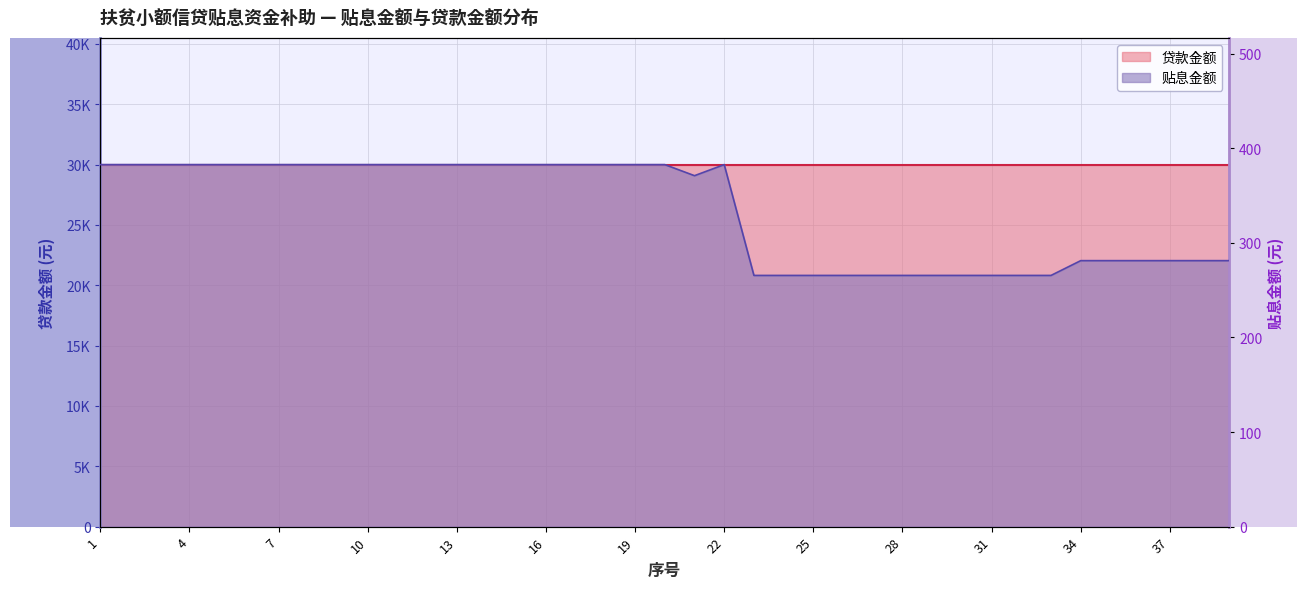

Which has a higher value, 18 or 10?

18